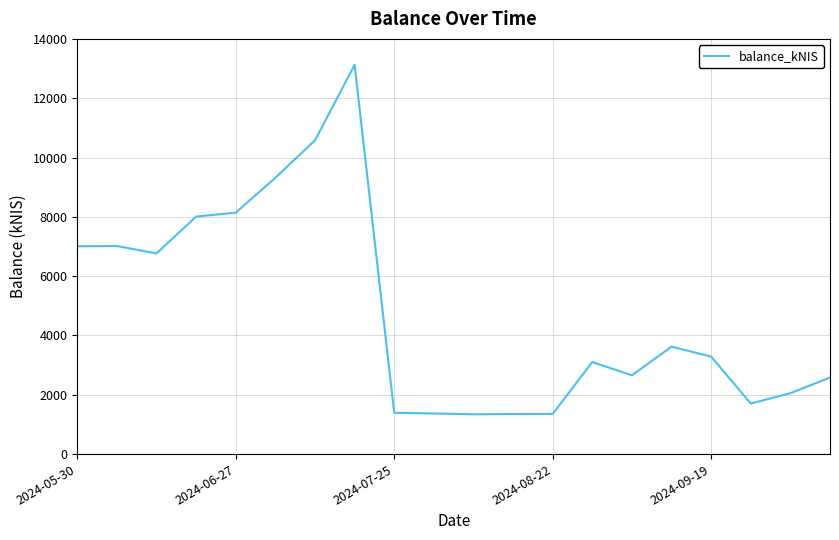

Is this an area chart (filled region under the line)?

No